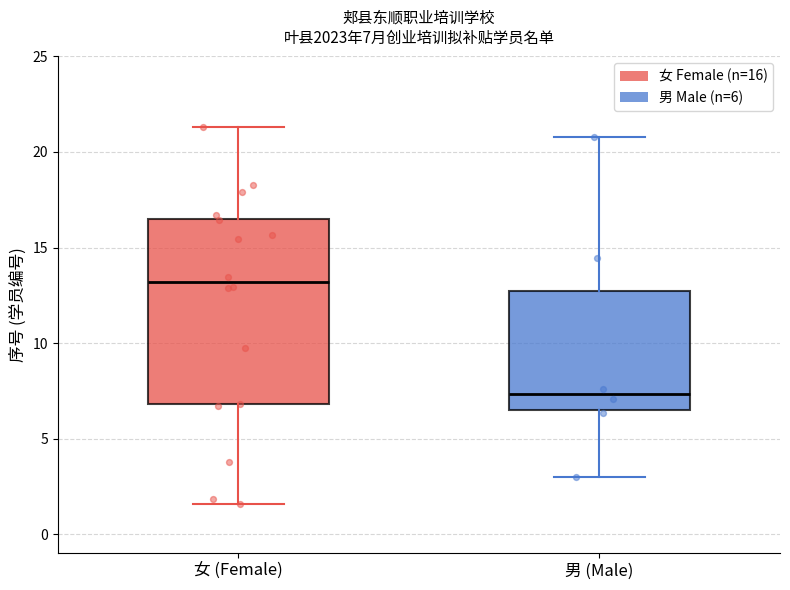

Which box's median line is the highest?

女 (Female)